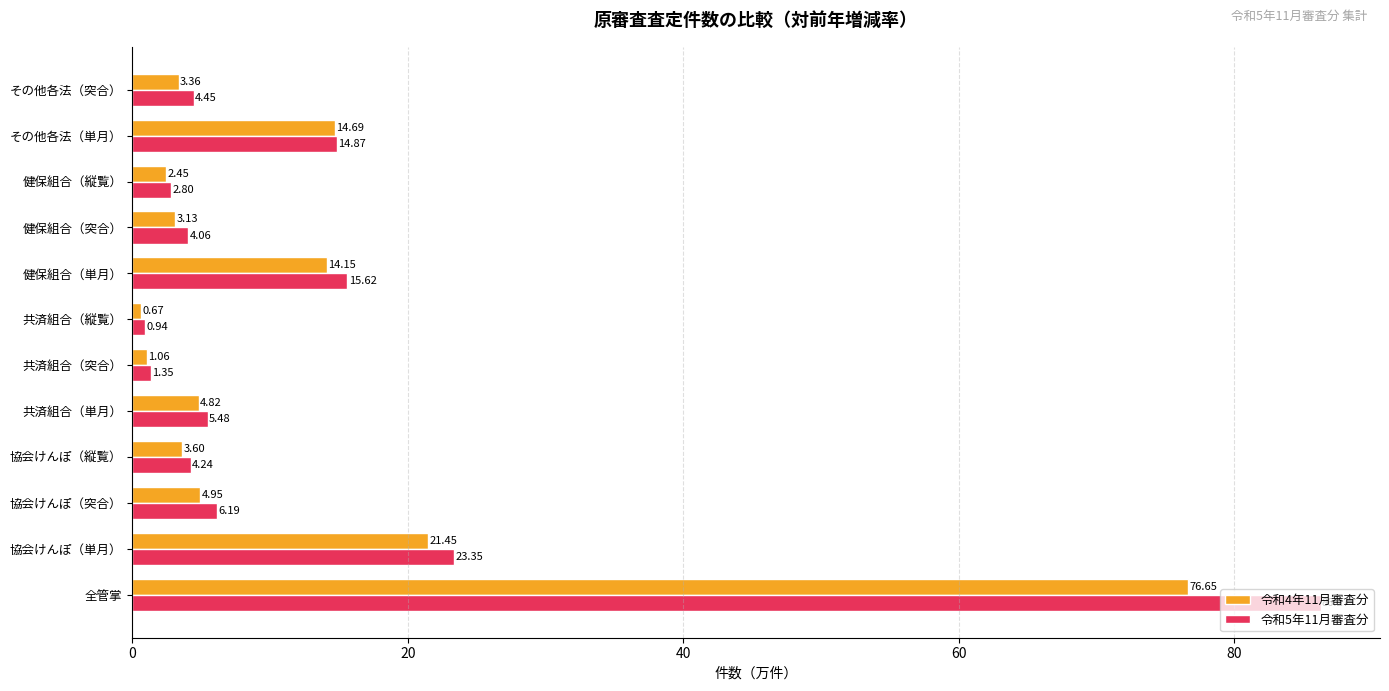

Which category has the highest value across all series?

全管掌